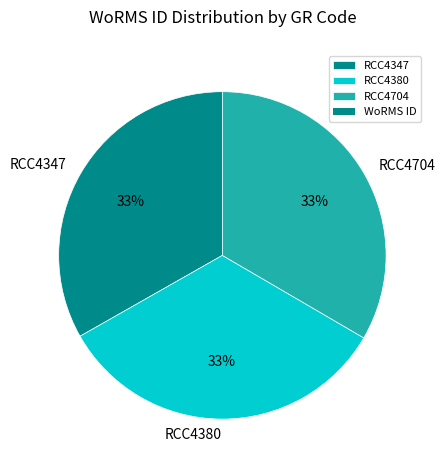

What percentage is the RCC4347 slice, to the nearest percent?

33%